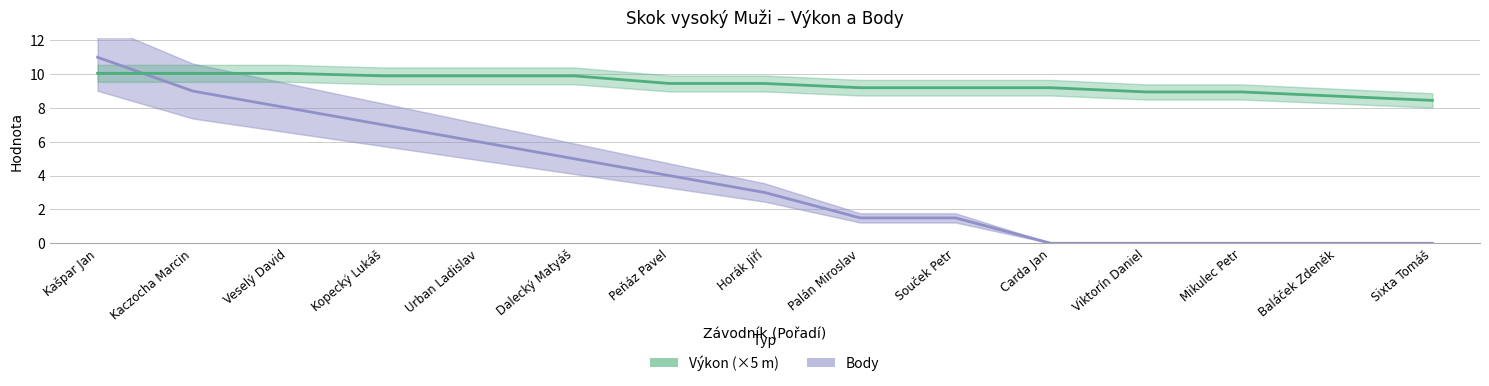

What is the sum of the Body values at Kaczocha Marcin and Baláček Zdeněk?

9.0